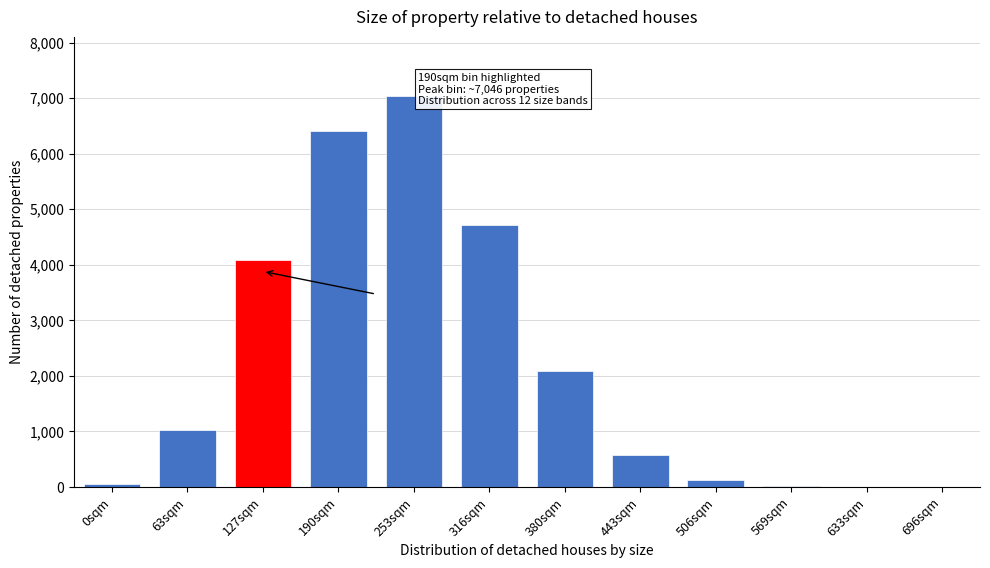

What is the ratio of the value at 253sqm to the value at 127sqm?

1.7